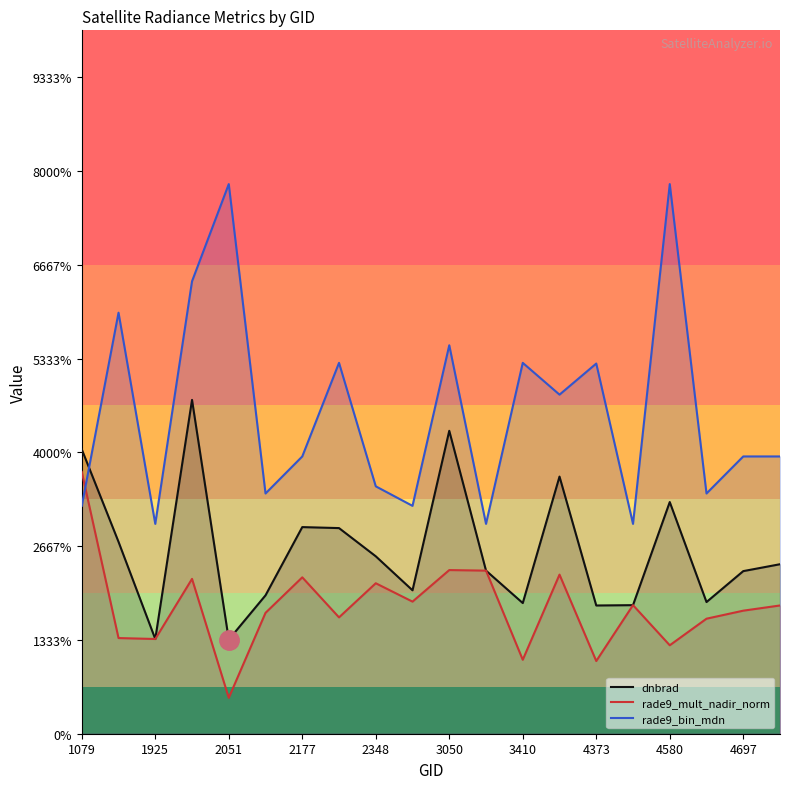

Does the chart have visible grid lines?

No